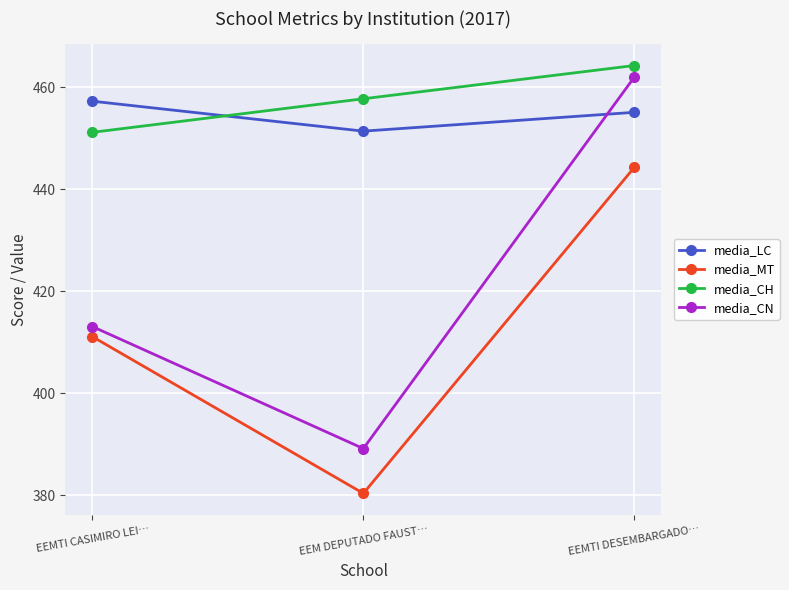

List the labels in order of media_CH value, largest first.

EEMTI DESEMBARGADO…, EEM DEPUTADO FAUST…, EEMTI CASIMIRO LEI…